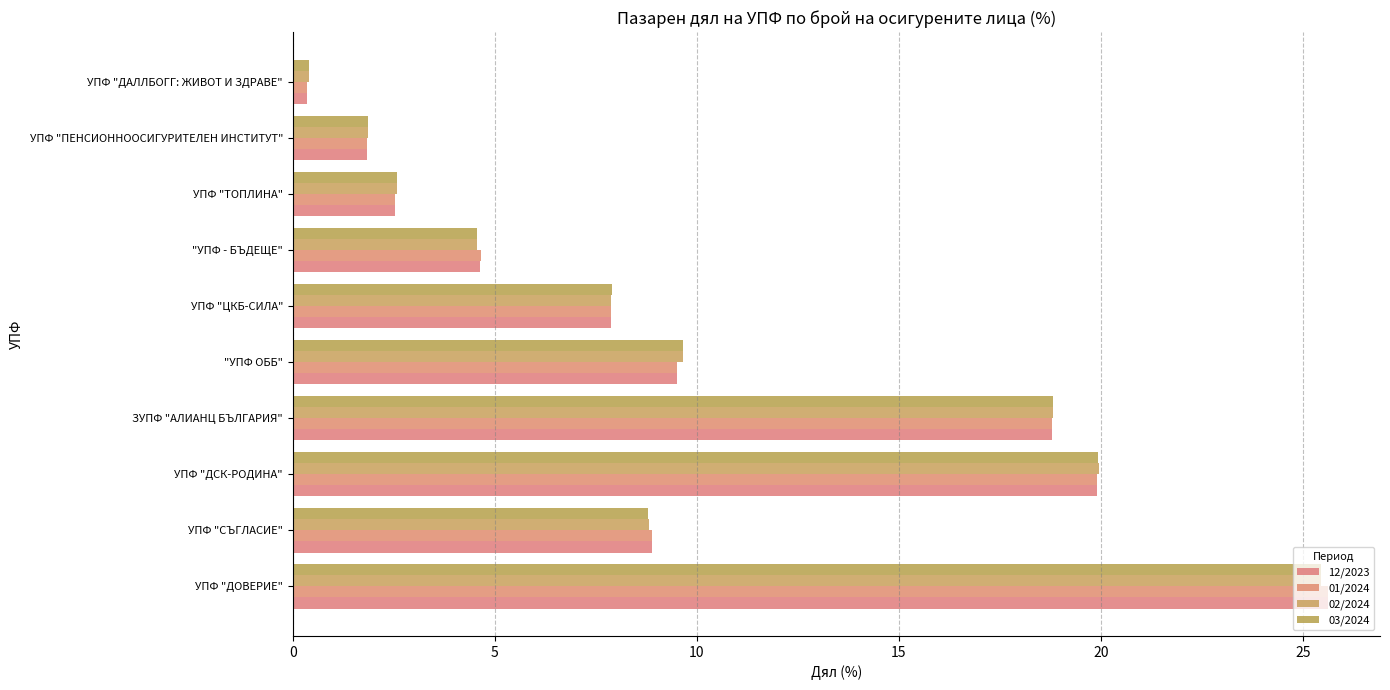

What is the value of the 03/2024 bar at the 3rd from the left?

19.9